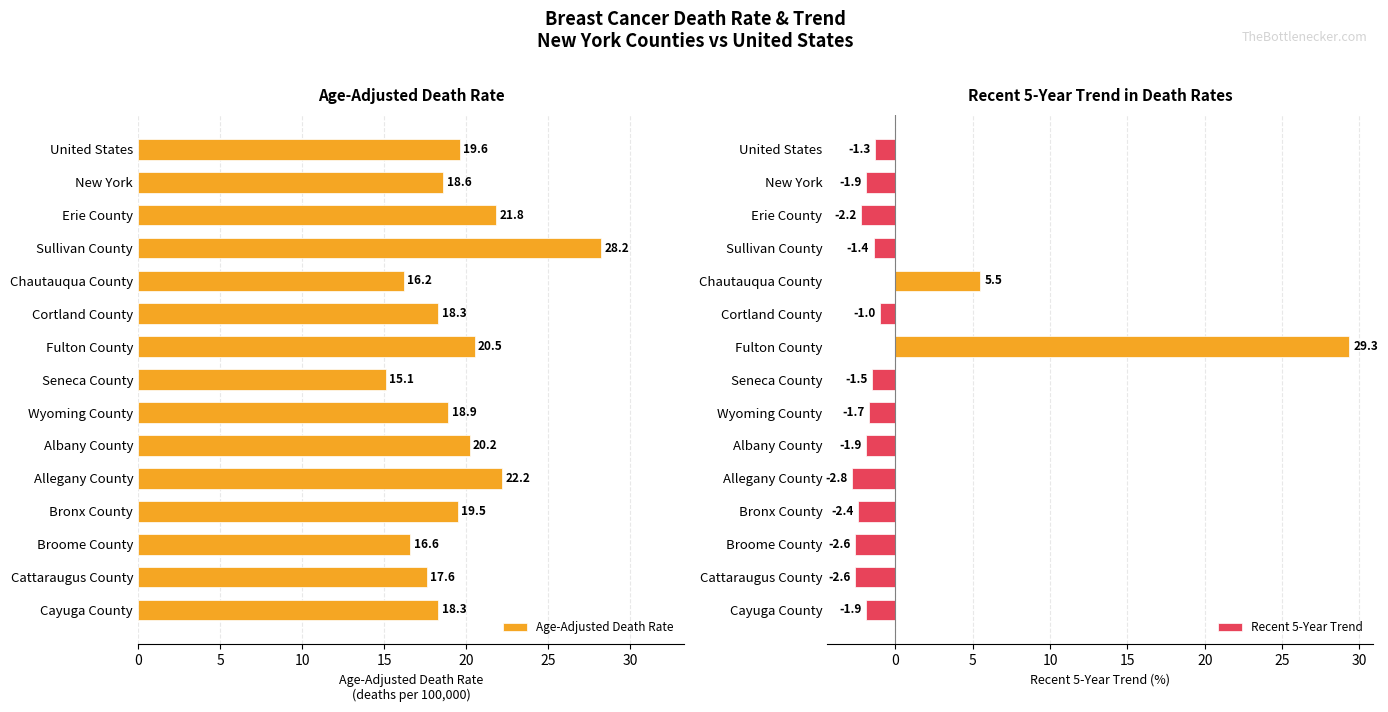

What is the sum of all Recent 5-Year Trend values?

9.6